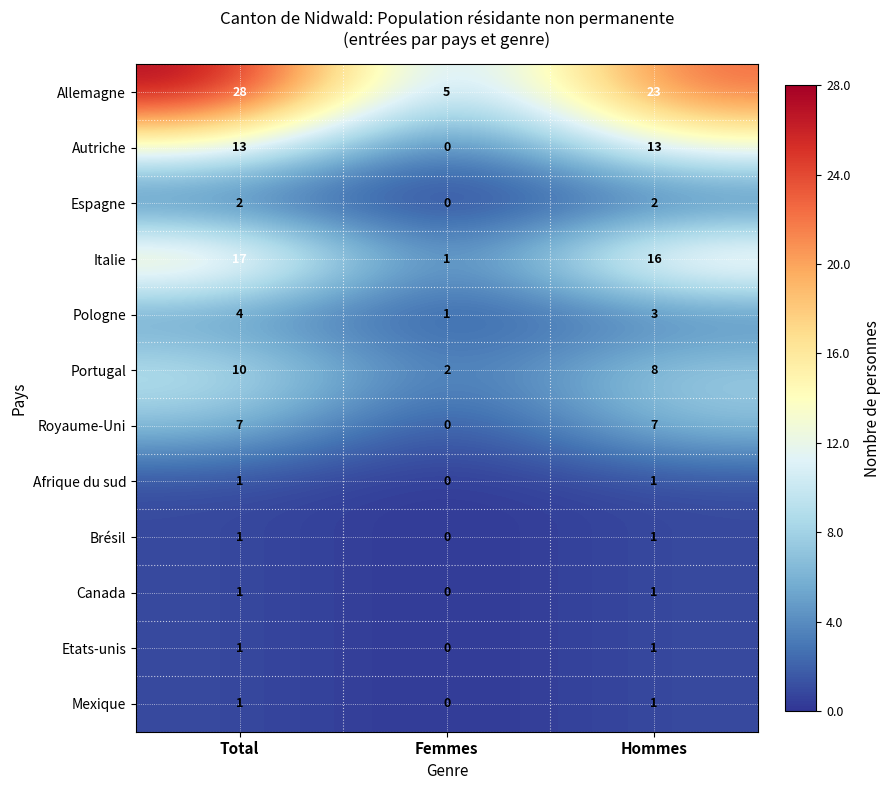

At which category is the sum across all series the highest?

Total